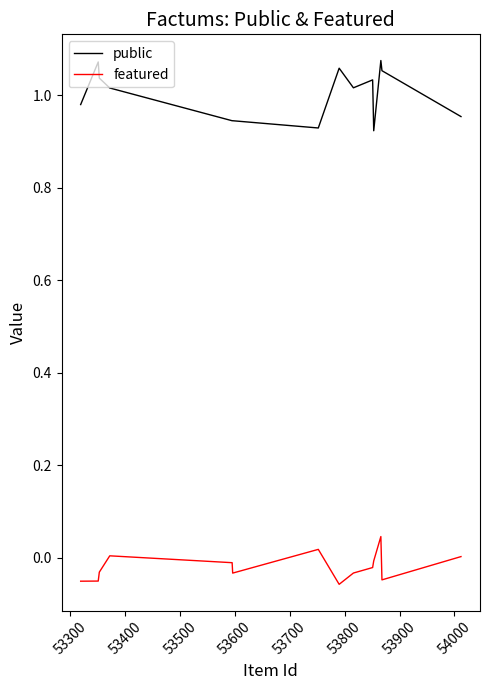

Which series has the largest range (max minus min)?

public